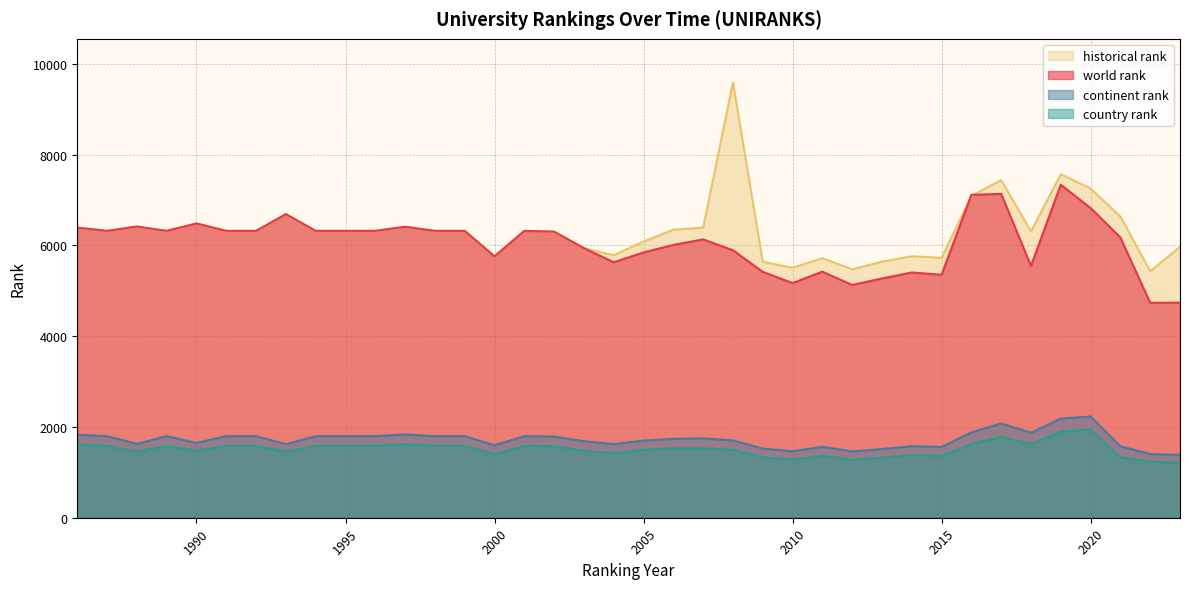

True or false: world rank and continent rank intersect in this chart.

False